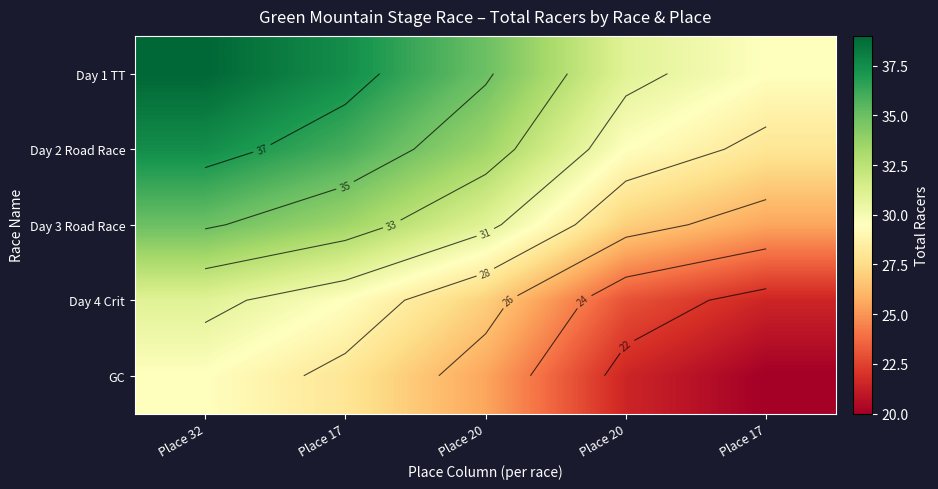

Rank the series at Place 17 from lowest to highest value.

GC, Day 4 Crit, Day 3 Road Race, Day 2 Road Race, Day 1 TT